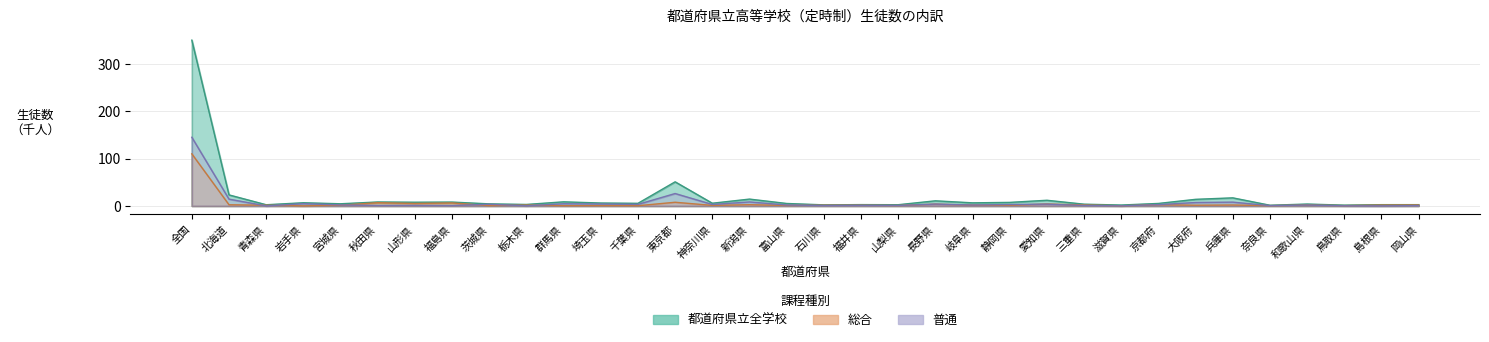

What is the approximate value of 都道府県立全学校 at 福井県?

2.8